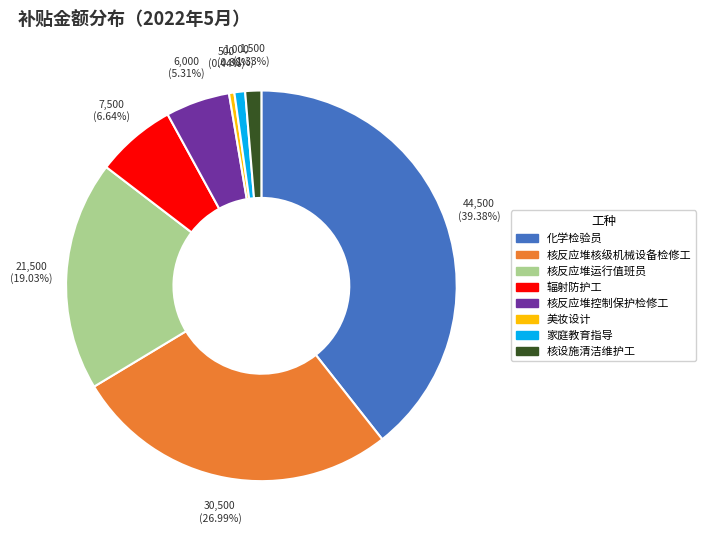

Is it true that 核反应堆运行值班员 is 11% of the pie?

False